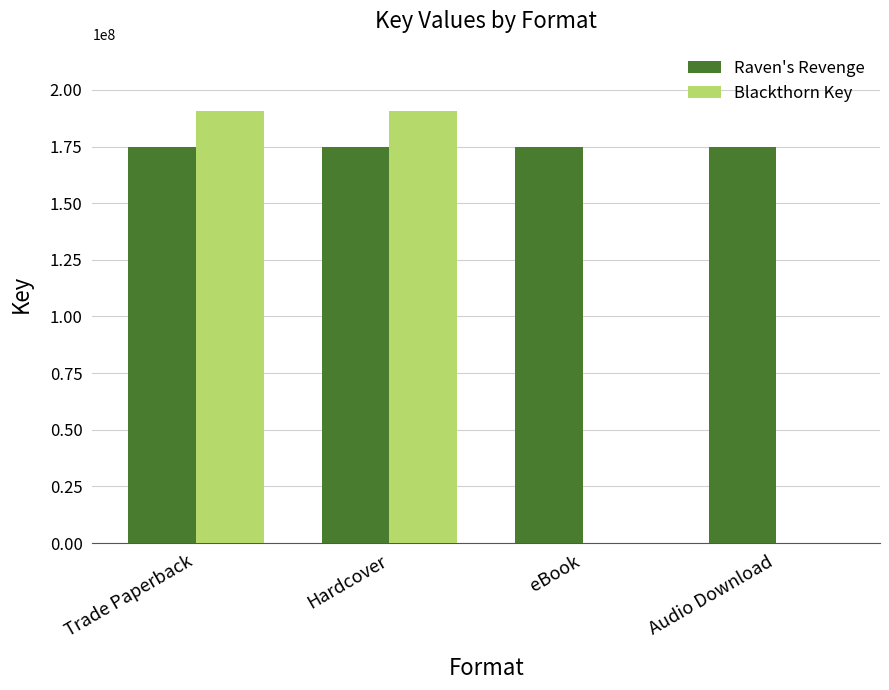

How many Blackthorn Key values are between 0 and 190864776?

4